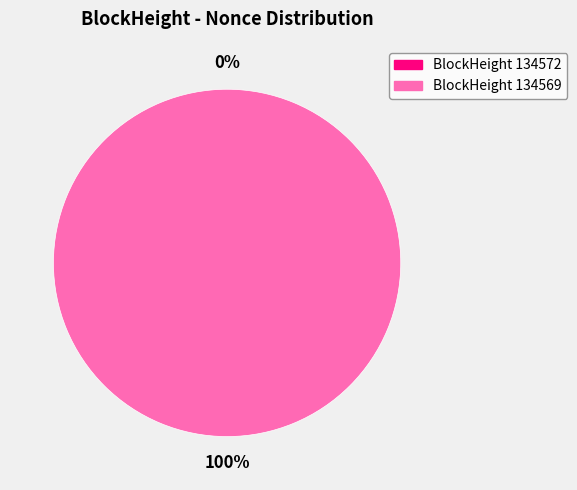

Rank the categories by value from lowest to highest.

134572, 134569